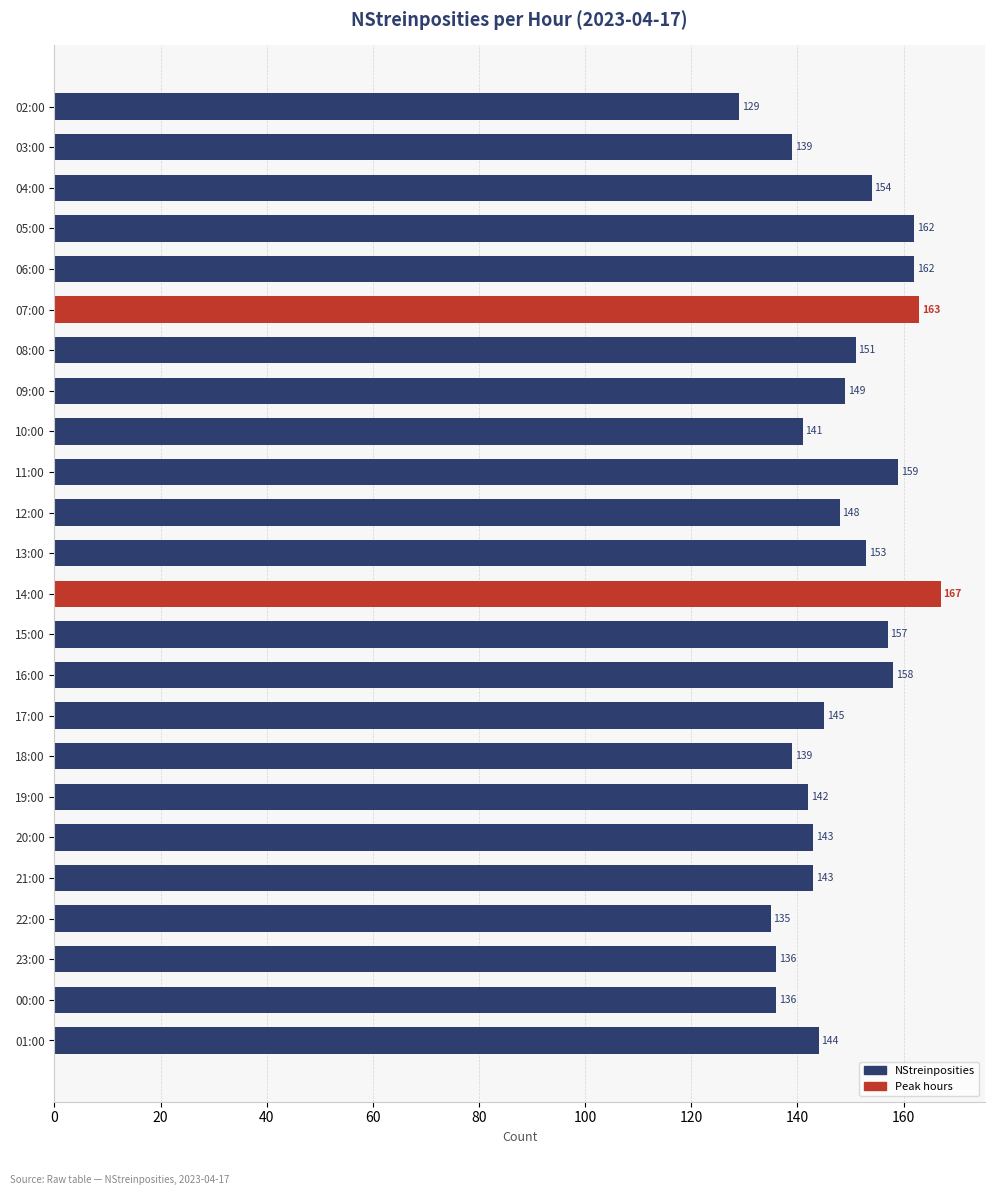

The value at 05:00 is 218. True or false?

False